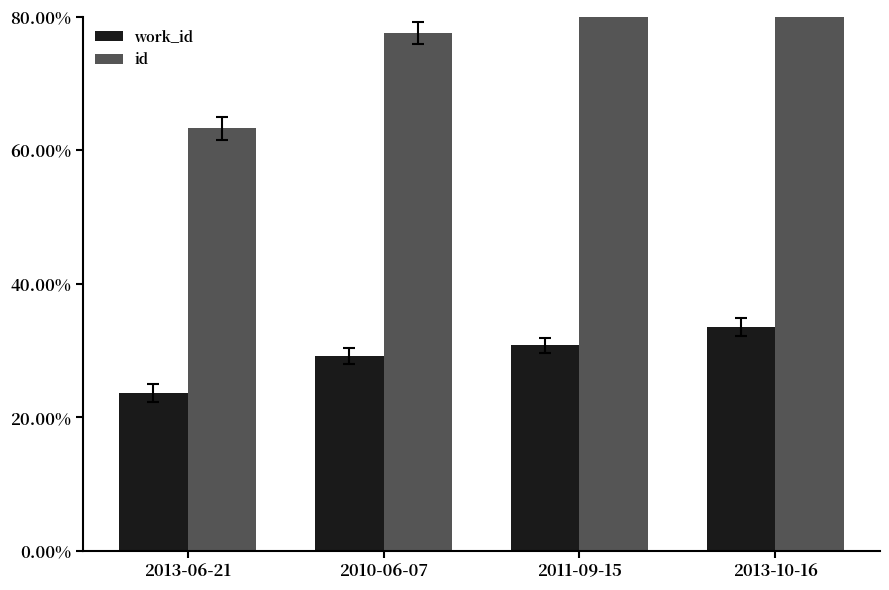

What is the difference between the maximum and minimum values in the id series?

36.7